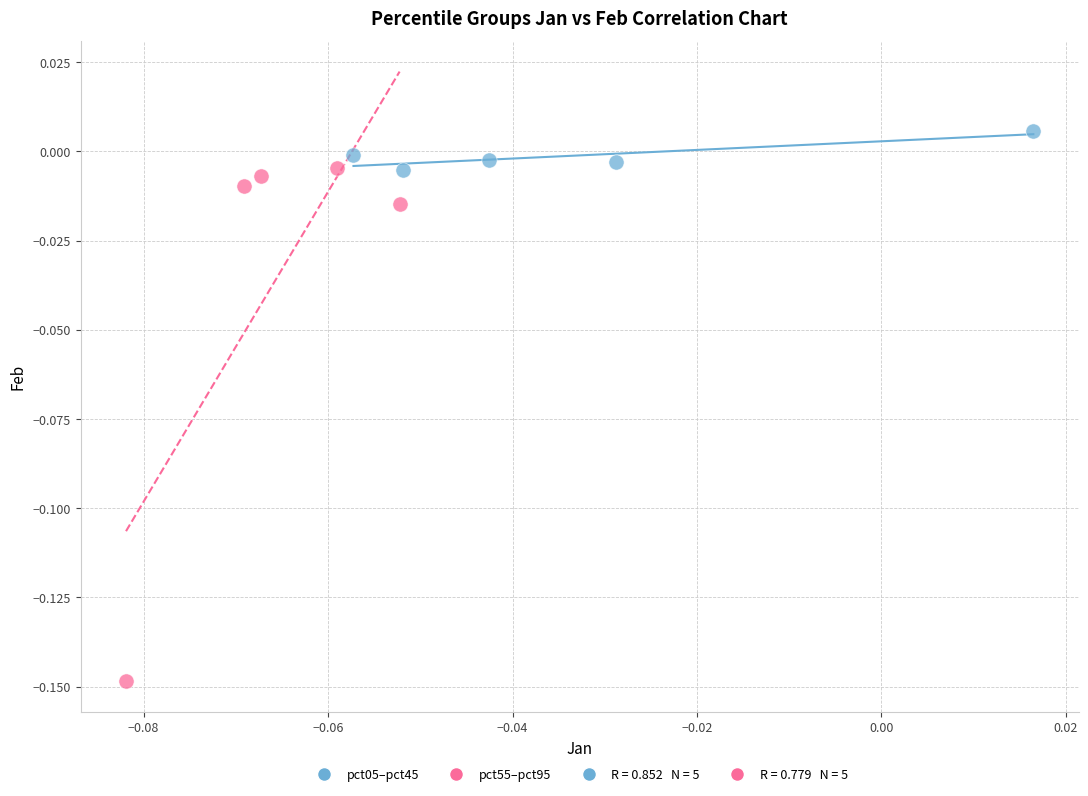

Which series has the largest Y range (max minus min)?

pct55–pct95